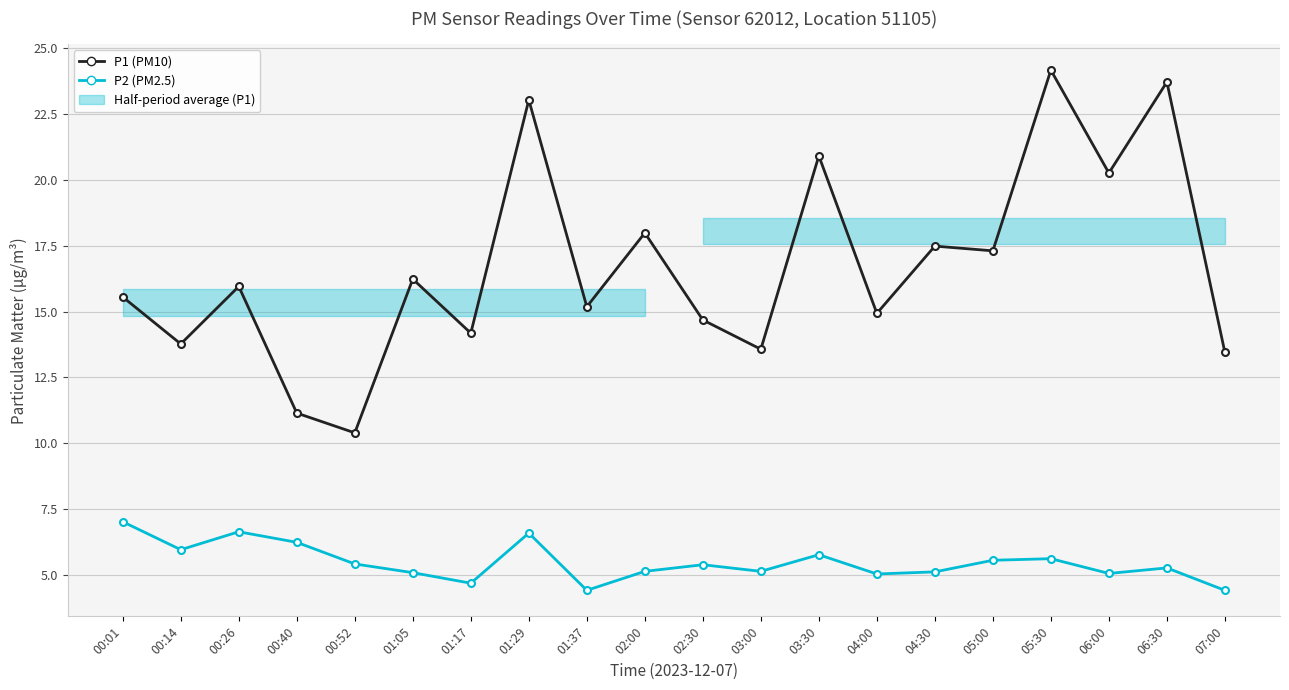

Which series changed the most between 01:17 and 05:00?

P1 (PM10)